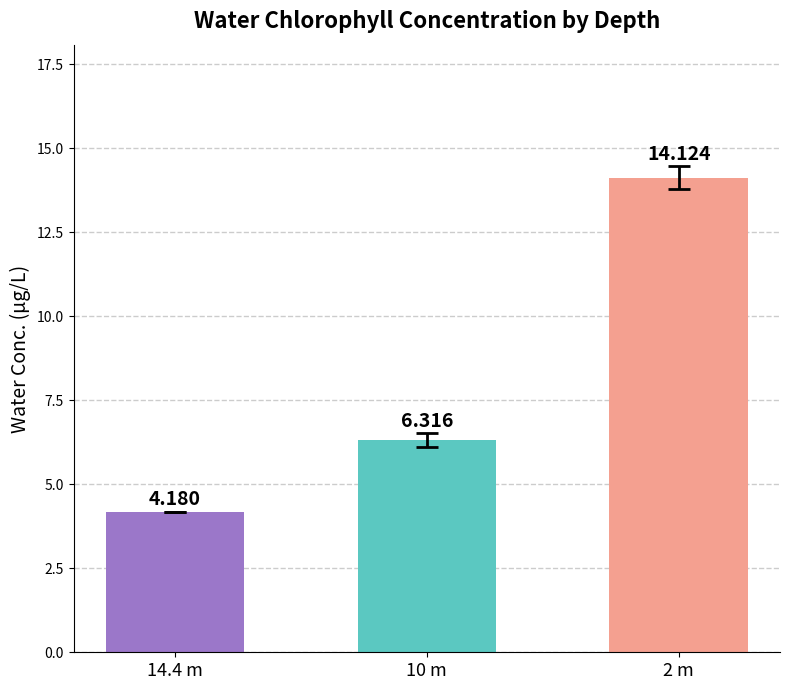

What position from the right is 10 m?

2